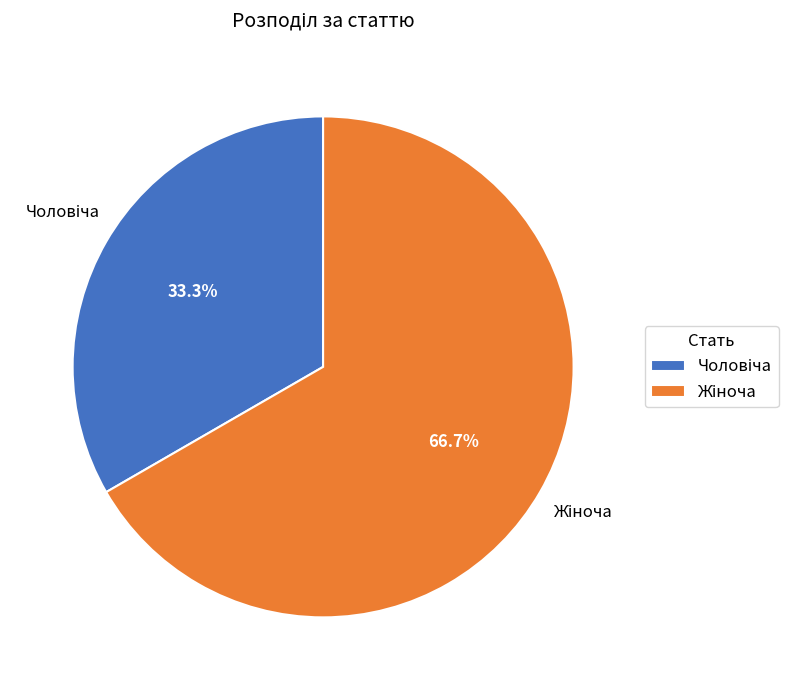

Does any single category account for the majority?

Yes